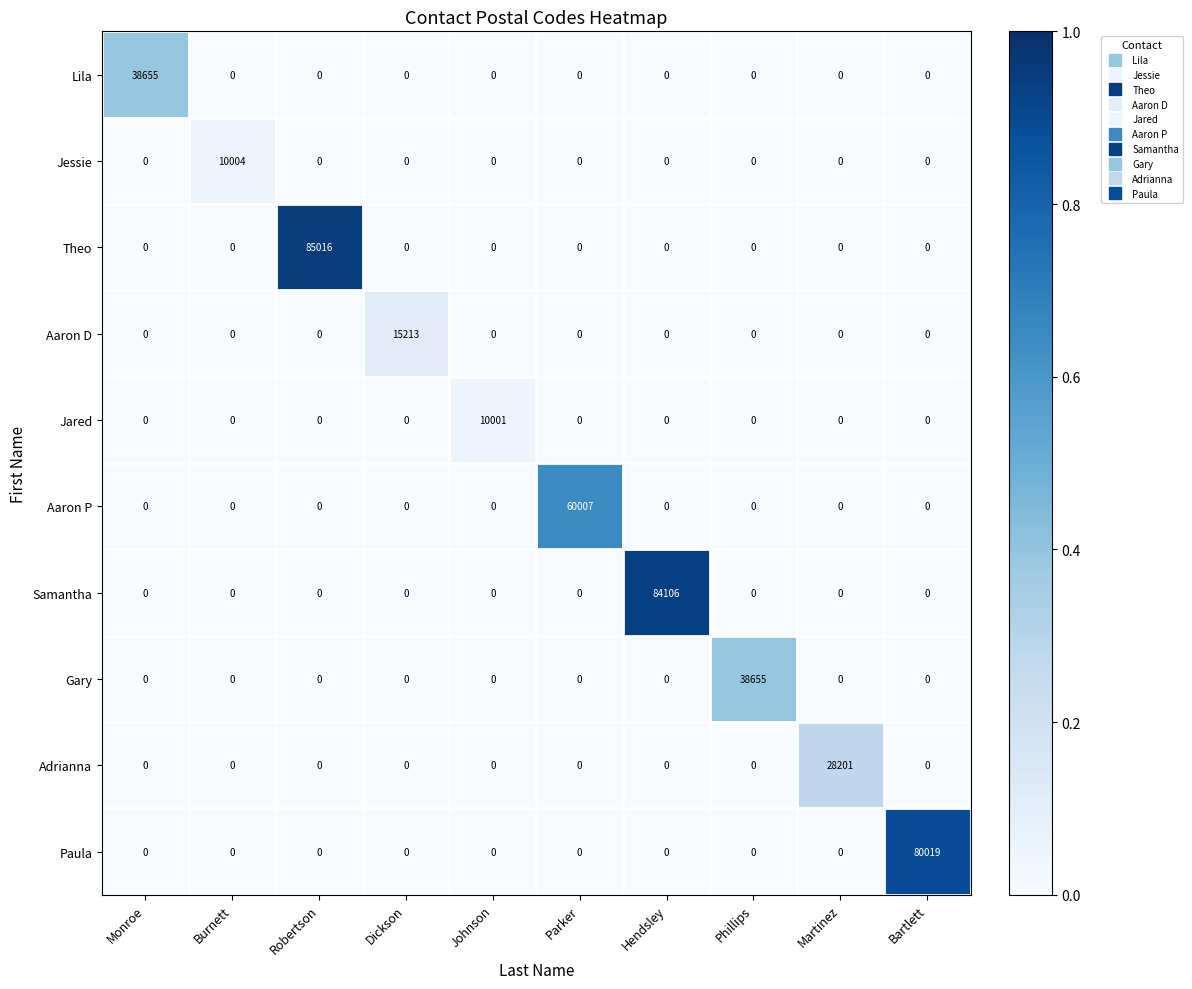

Is it true that Samantha equals 0 at Phillips?

True